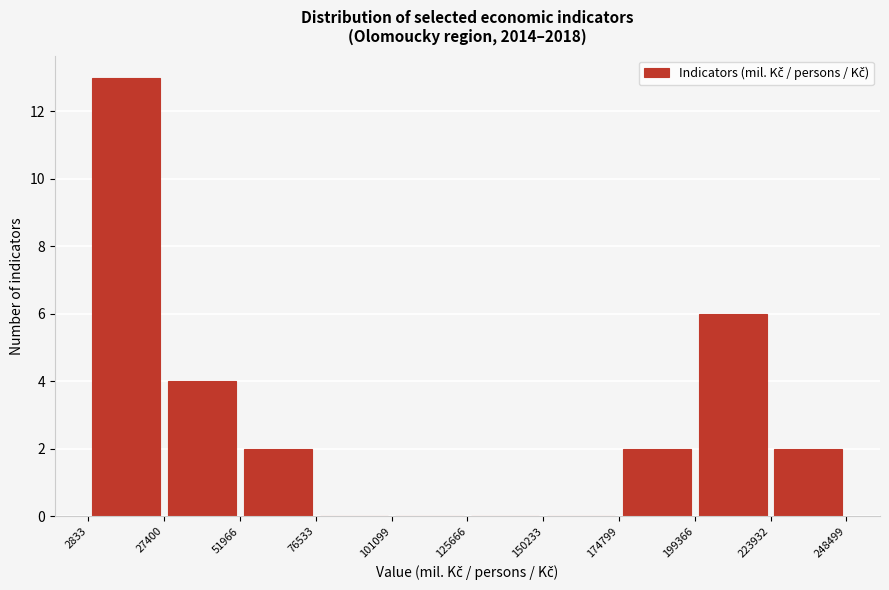

Which range on the x-axis has the tallest bar?

2833 to 27400